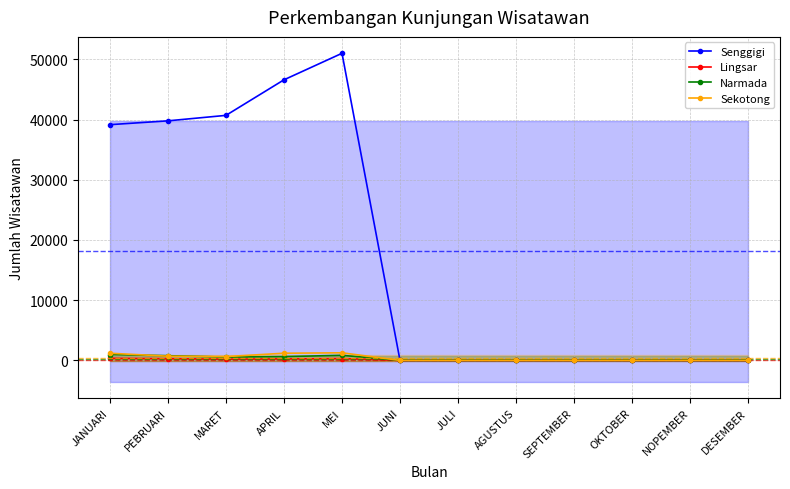

At which label is Sekotong closest to 630?

MARET